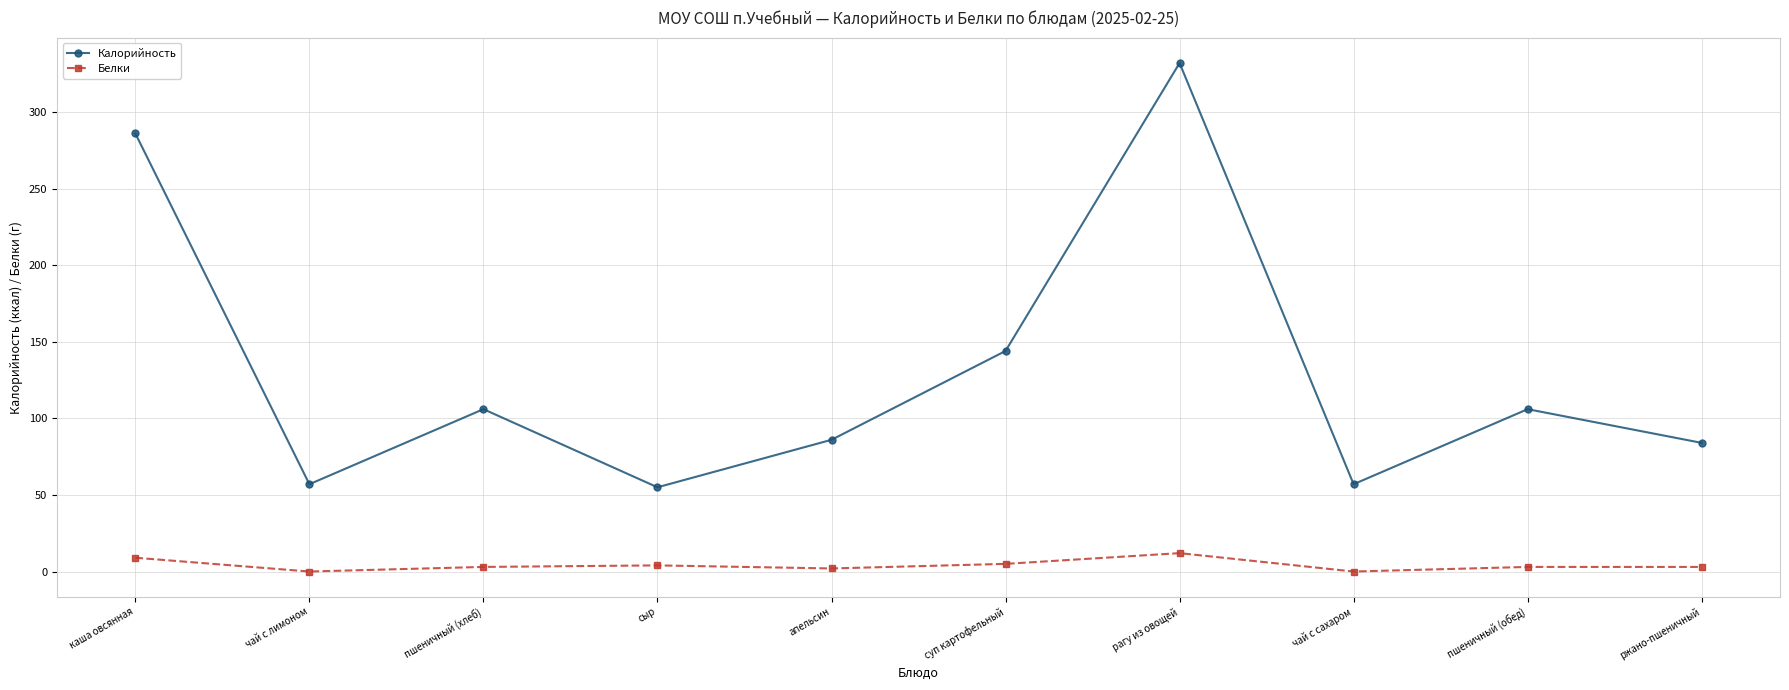

The value of Калорийность at ржано-пшеничный is 113. True or false?

False